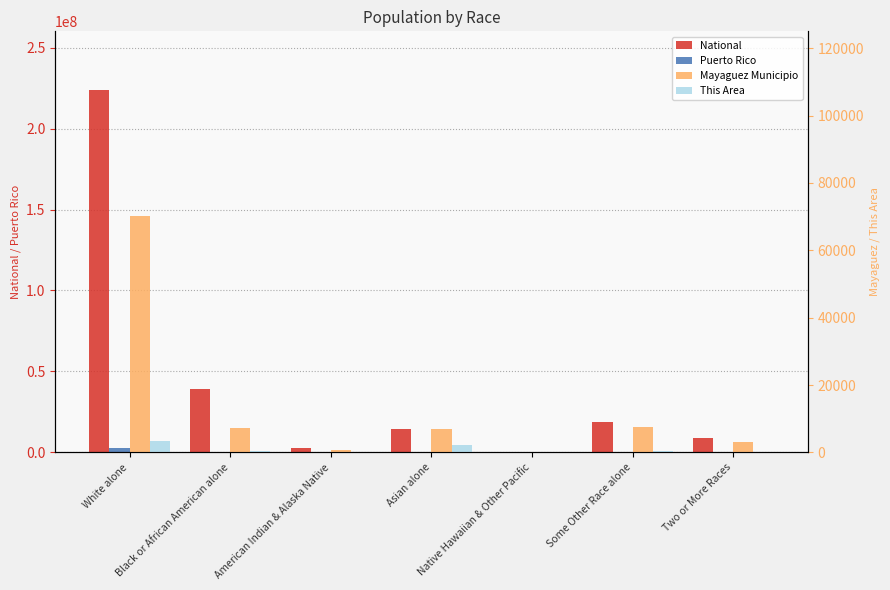

What position from the right is White alone?

7